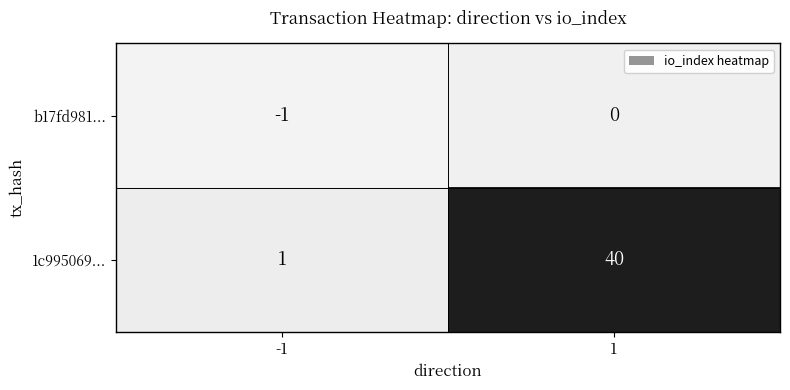

How many distinct data groups are displayed?

2